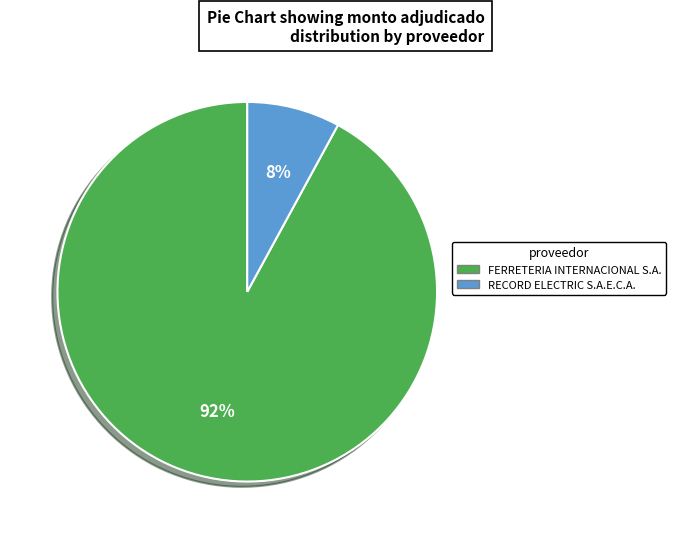

How many segments does this pie chart have?

2